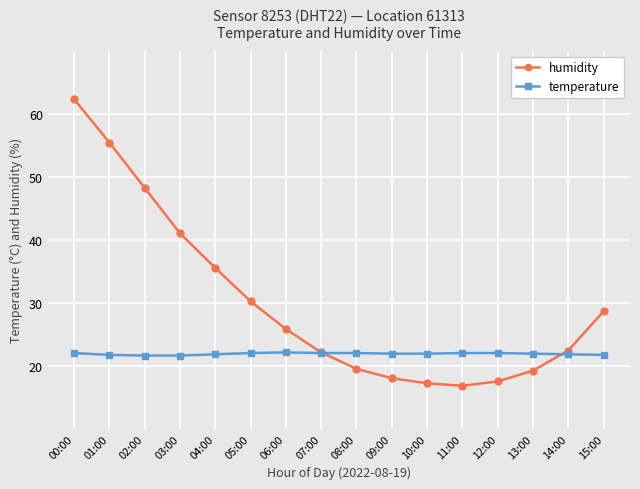

Which series changed the most between 11:00 and 14:00?

humidity